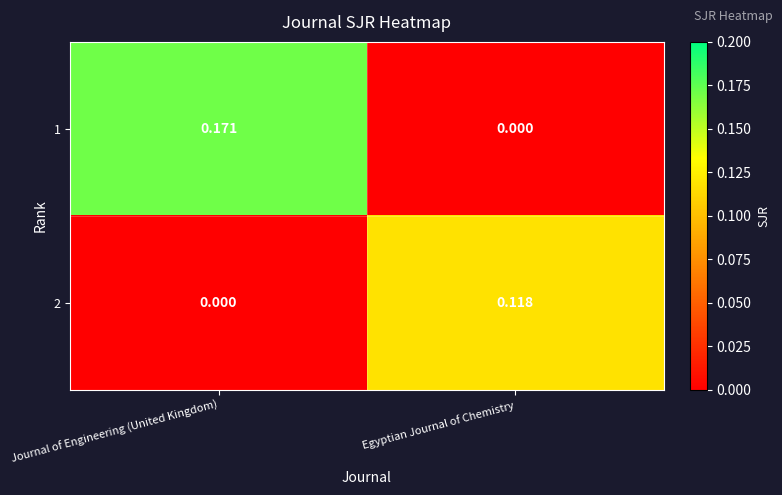

Which series changed the most between Journal of Engineering (United Kingdom) and Egyptian Journal of Chemistry?

1